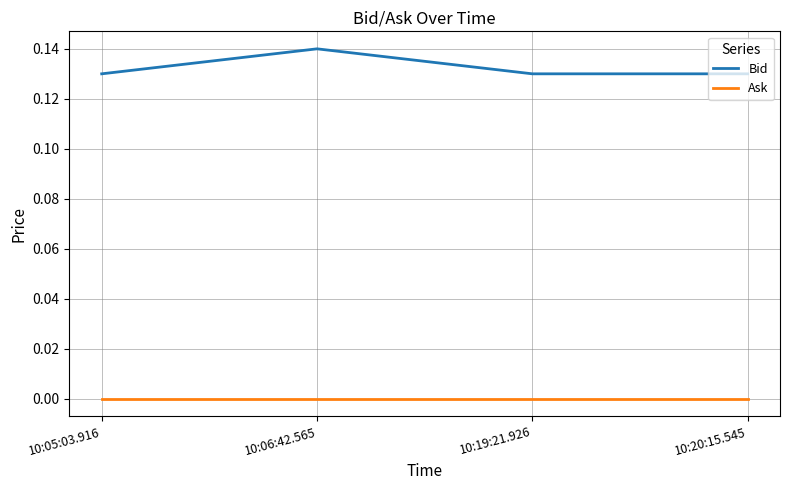

True or false: Bid has a value of 0.2 at 10:05:03.916.

False